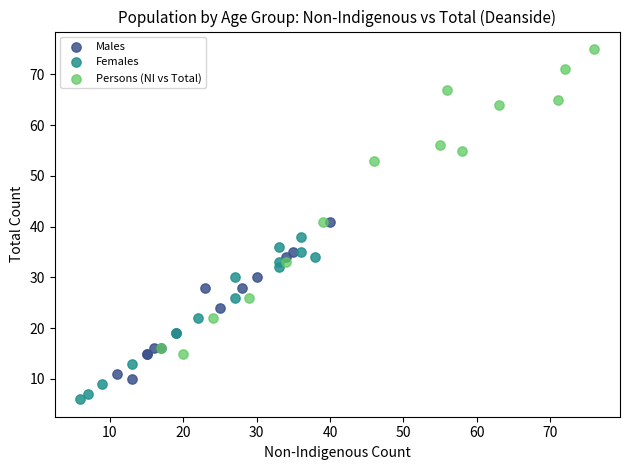

What are all the series names shown in the legend?

Males, Females, Persons (NI vs Total)